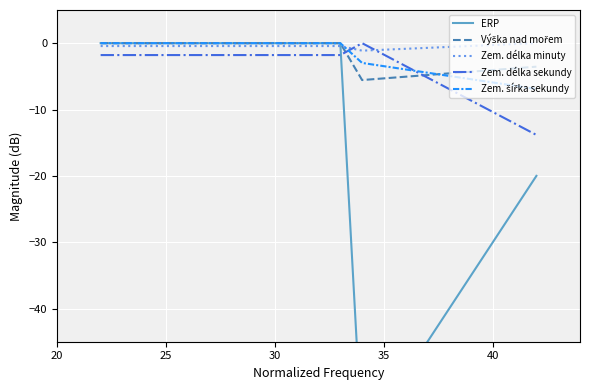

Which series has the largest range (max minus min)?

ERP